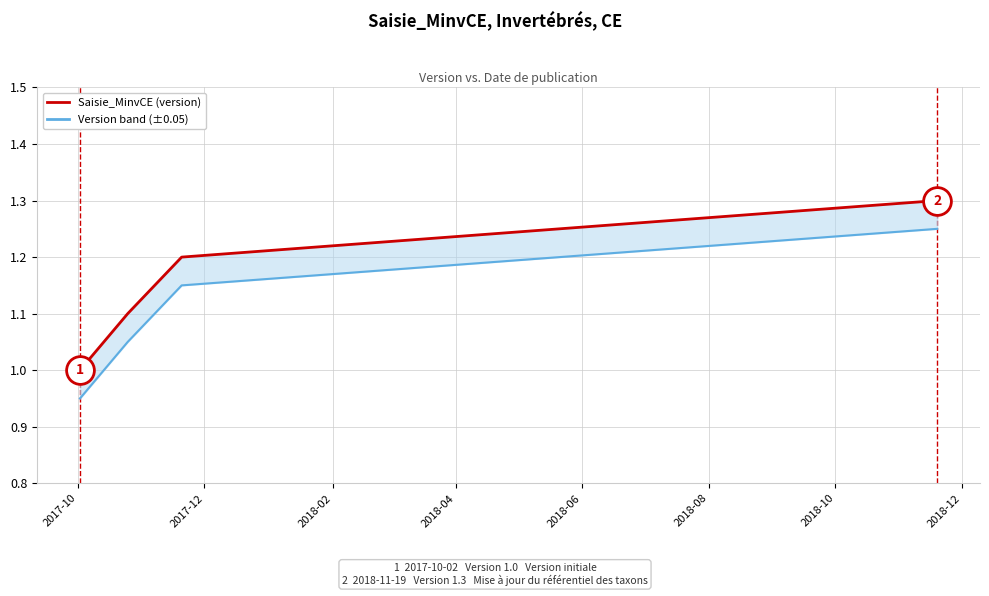

Where is Saisie_MinvCE (version) nearest to the value 1?

2017-10